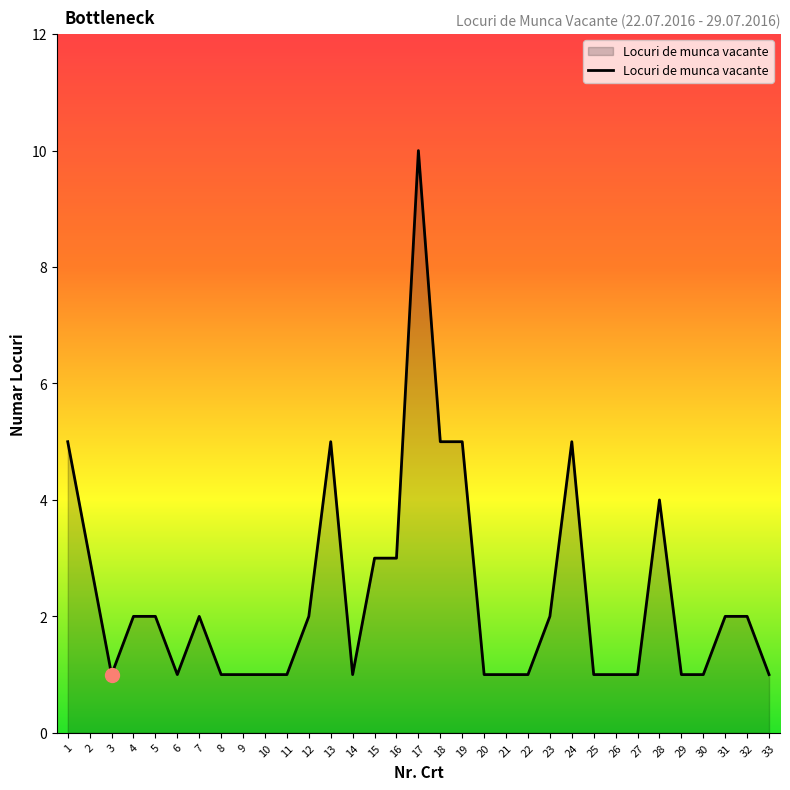

What is the ratio of the value at 23 to the value at 9?

2.0